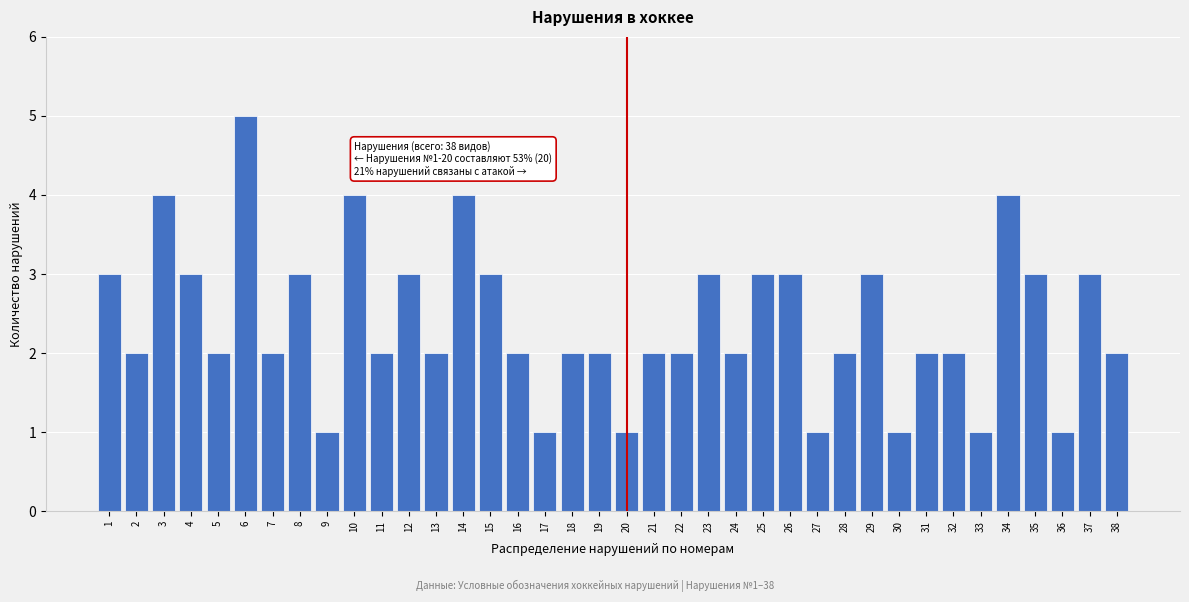

What is the approximate value at 34?

4